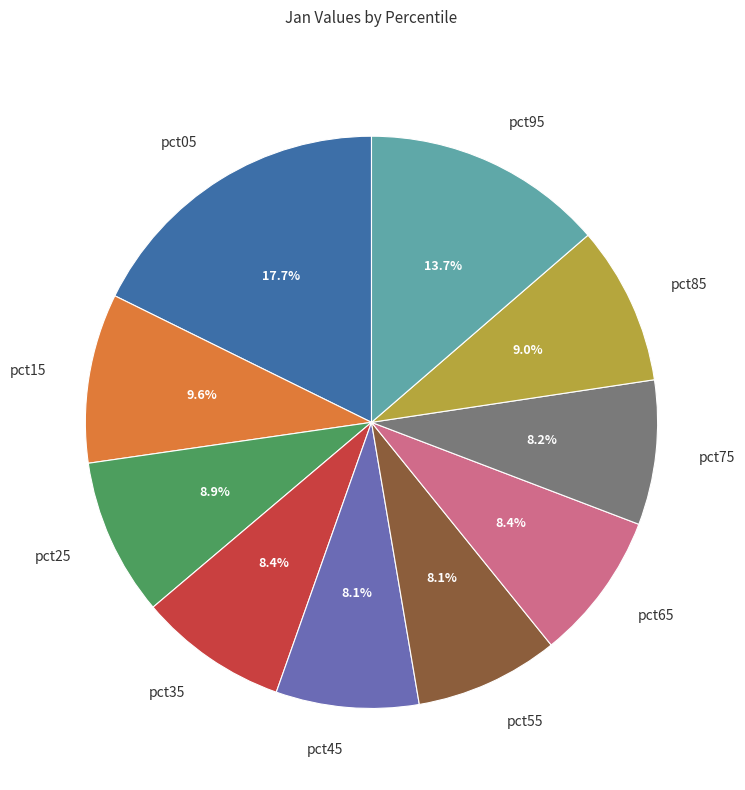

The pct05 slice represents 8% of the pie. True or false?

False